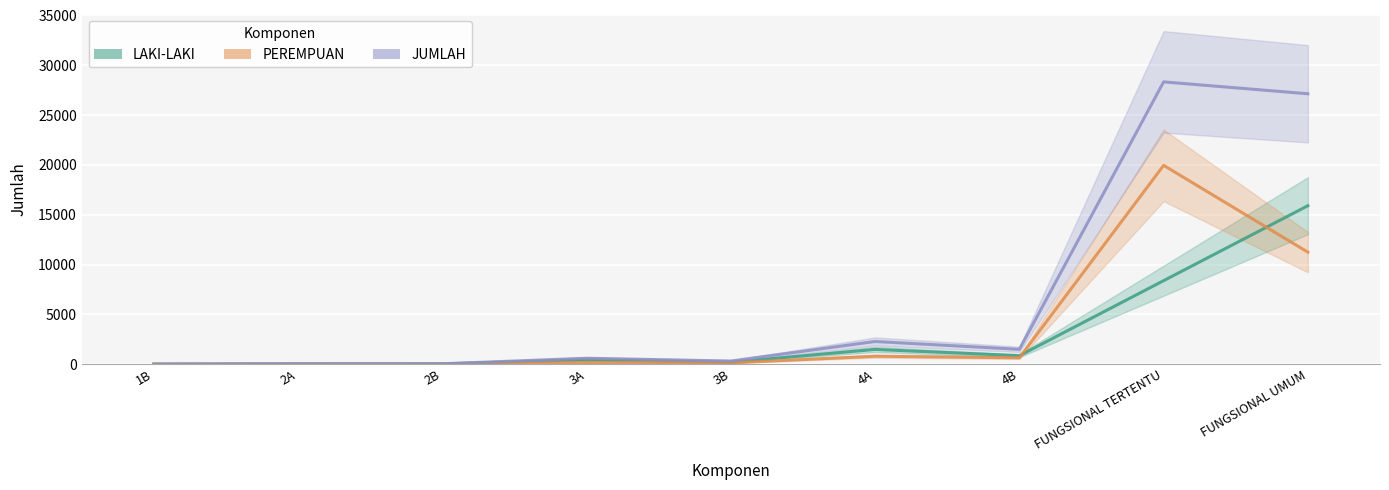

True or false: JUMLAH and PEREMPUAN cross at least once.

False